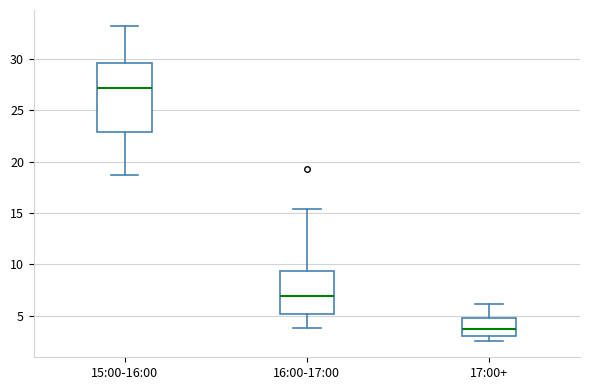

Which box's median line is the lowest?

17:00+